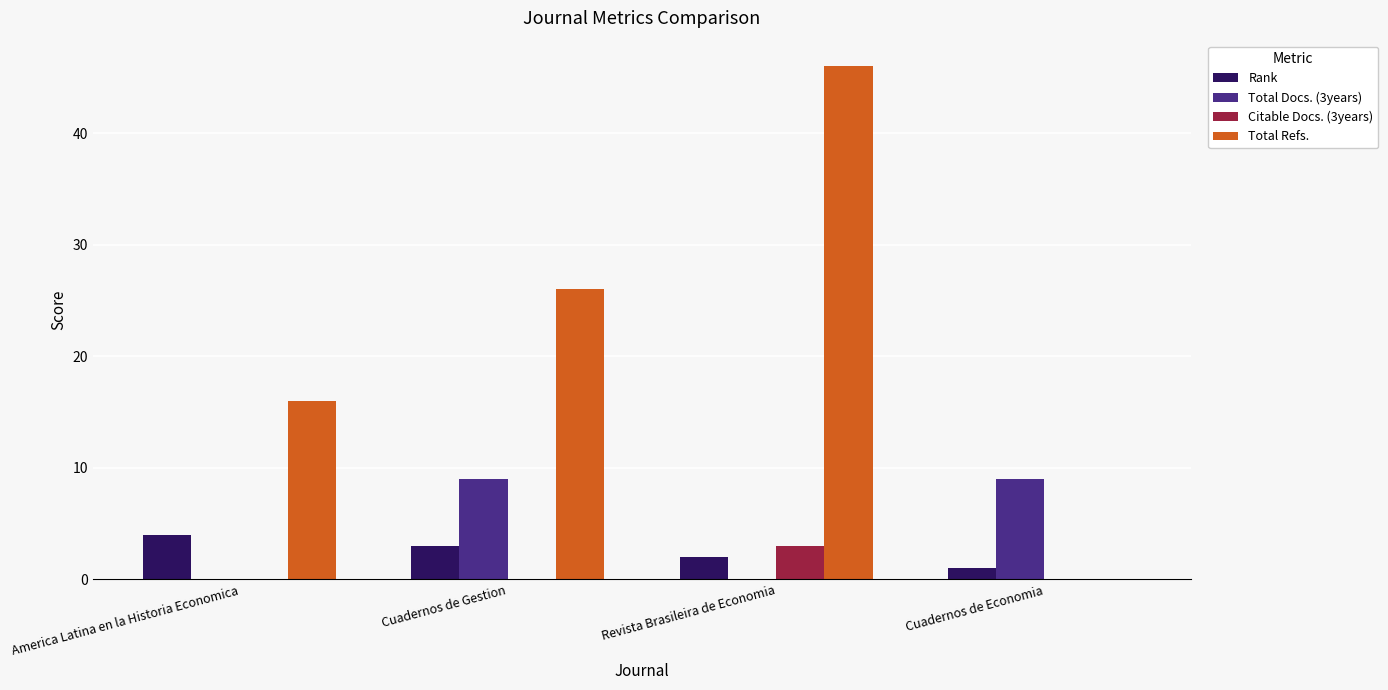

Which series changed the most between Cuadernos de Gestion and Cuadernos de Economia?

Total Refs.